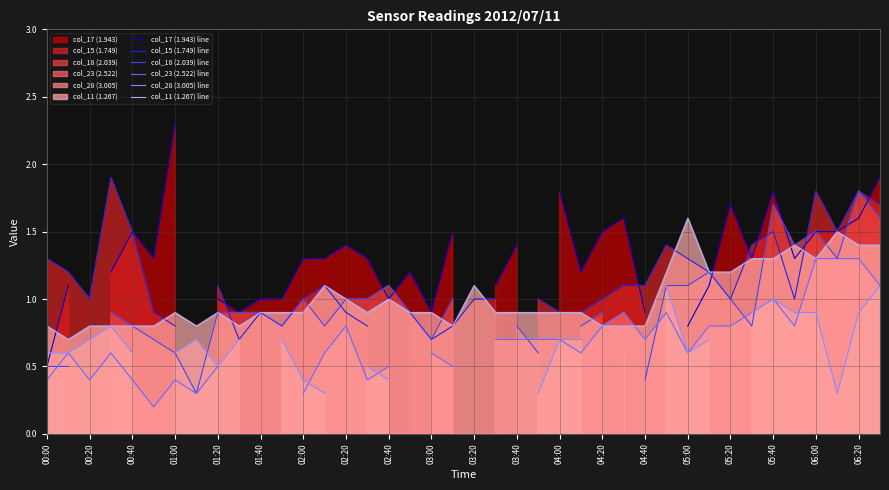

What is the lowest value of the col_11 (1.267) line series?

0.7